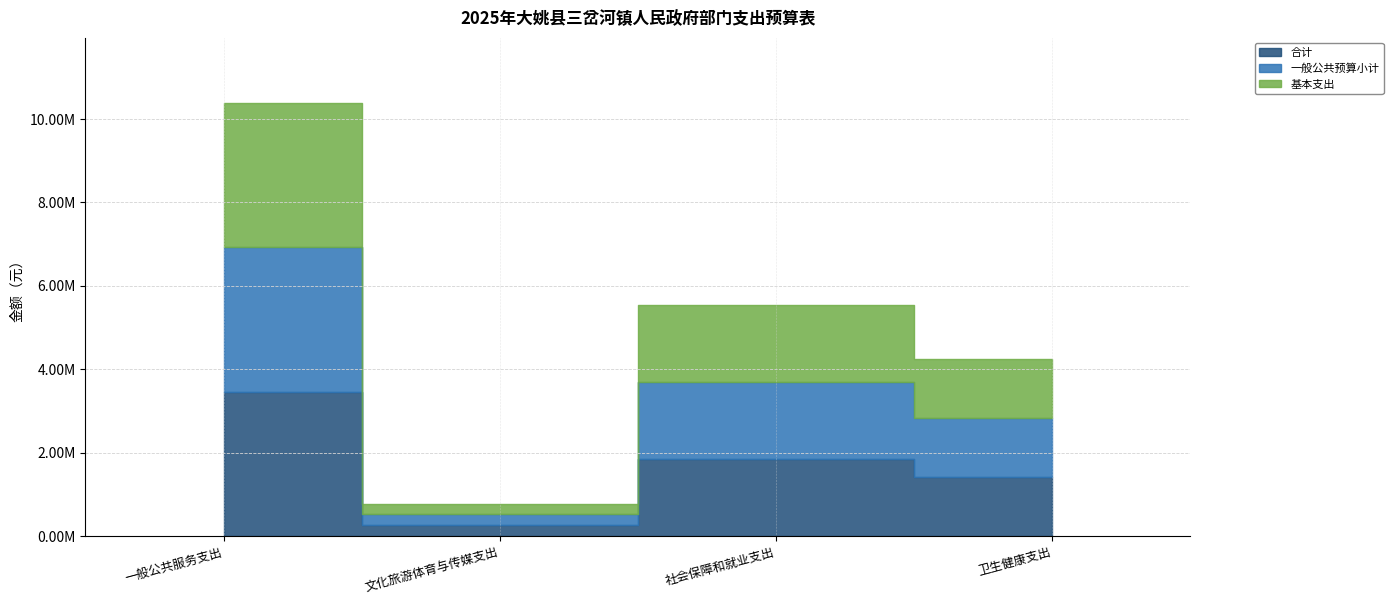

Rank the series by their maximum value, from highest to lowest.

合计, 一般公共预算小计, 基本支出